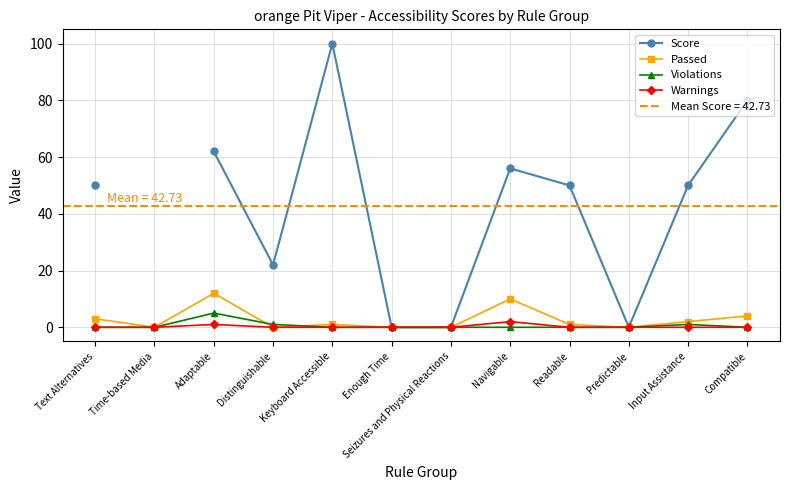

What is the label of the 7th point from the right?

Enough Time